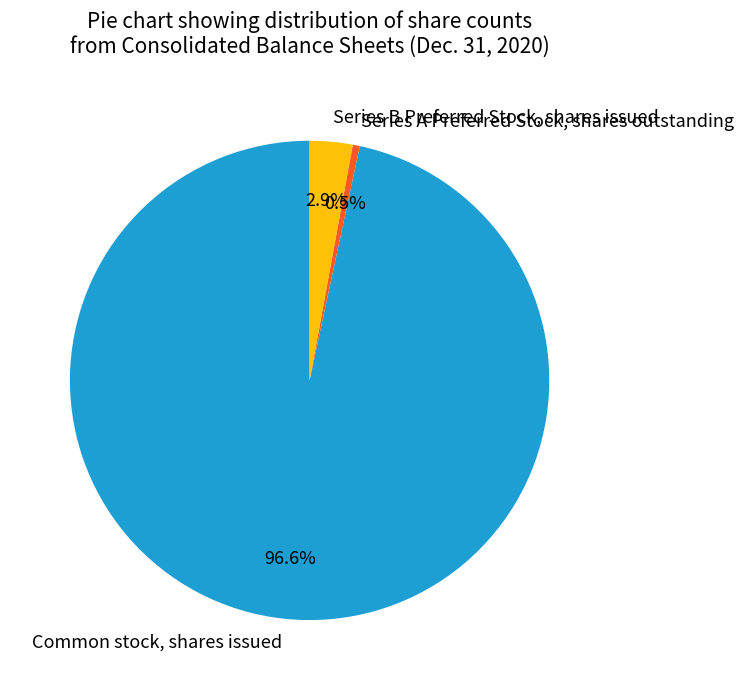

What is the smallest slice in the pie chart?

Series A Preferred Stock, shares outstanding